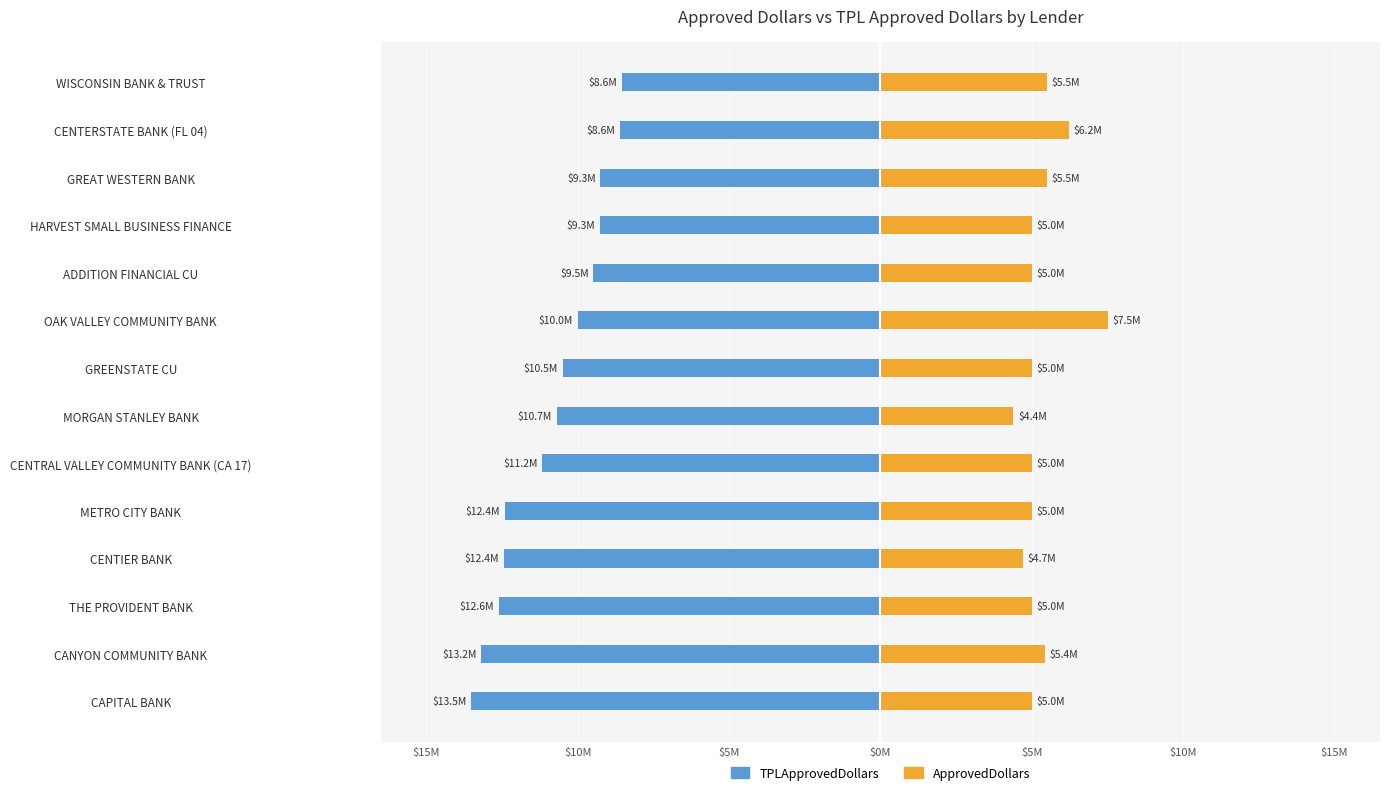

What are all the series names shown in the legend?

TPLApprovedDollars, ApprovedDollars